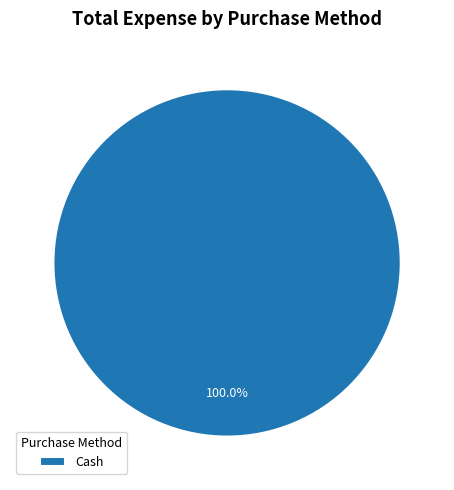

What is the majority slice?

Cash